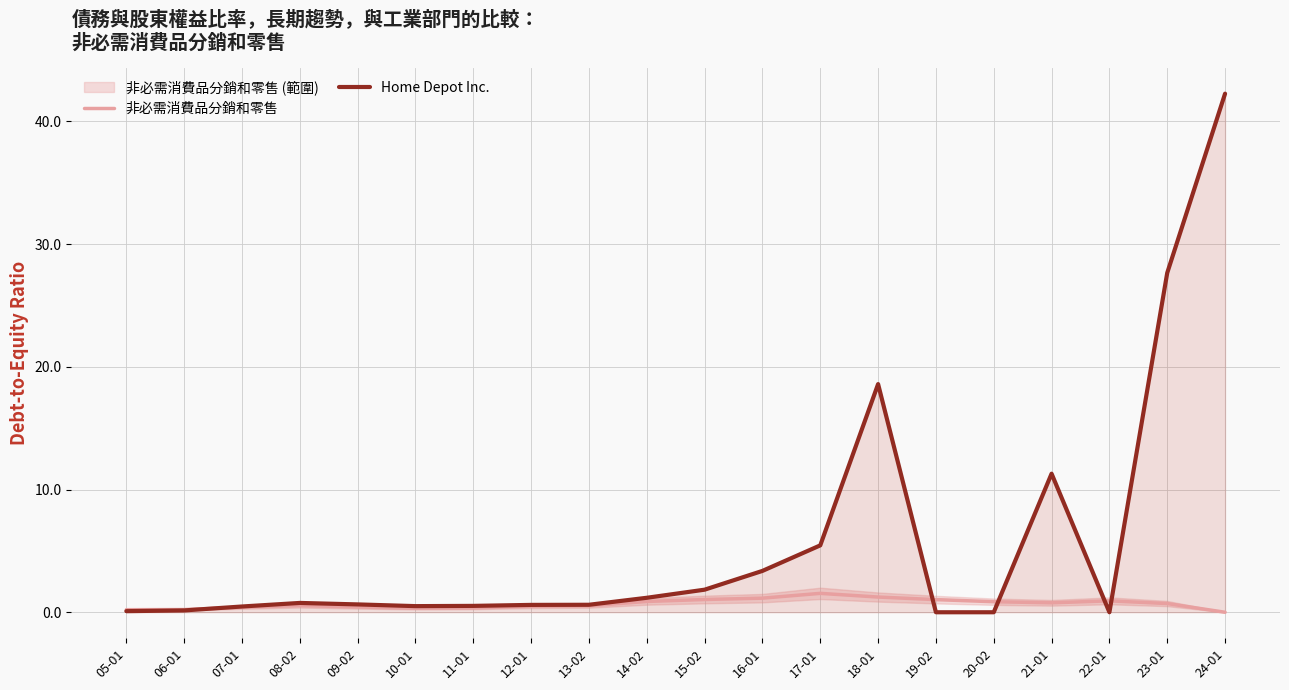

Which series has the largest total across all categories?

Home Depot Inc.